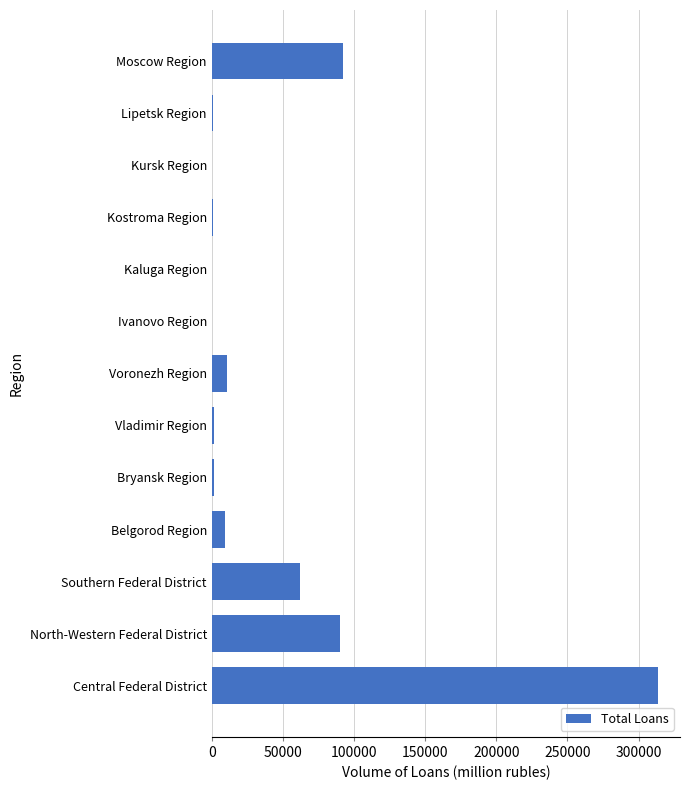

What is the average value?

44833